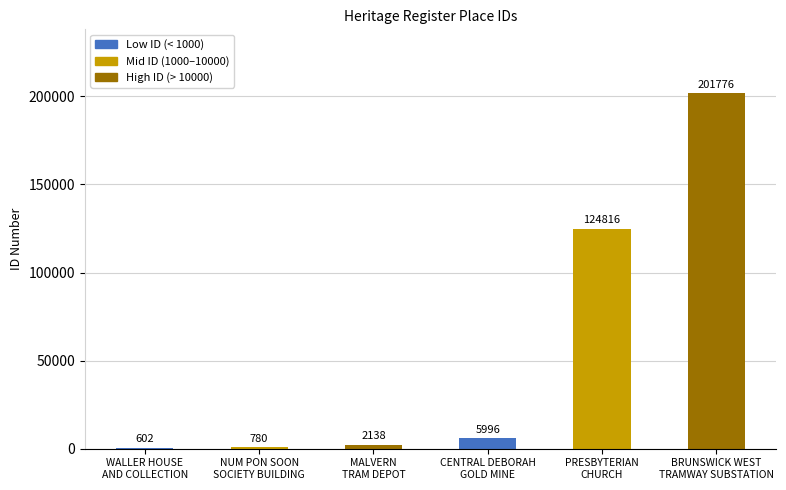

What is the difference between the values at BRUNSWICK WEST
TRAMWAY SUBSTATION and NUM PON SOON
SOCIETY BUILDING?

200996